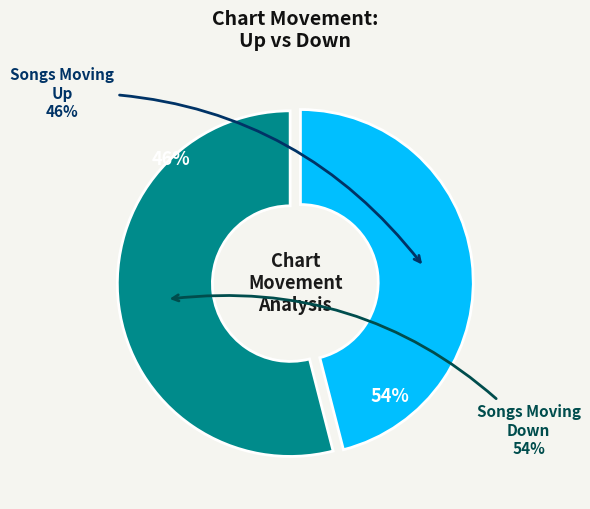

Which slice represents more than half of the pie?

Down